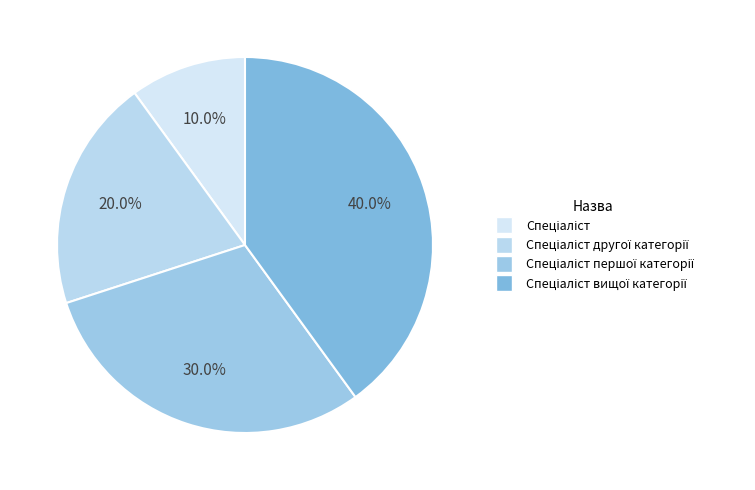

What is the smallest slice in the pie chart?

Спеціаліст